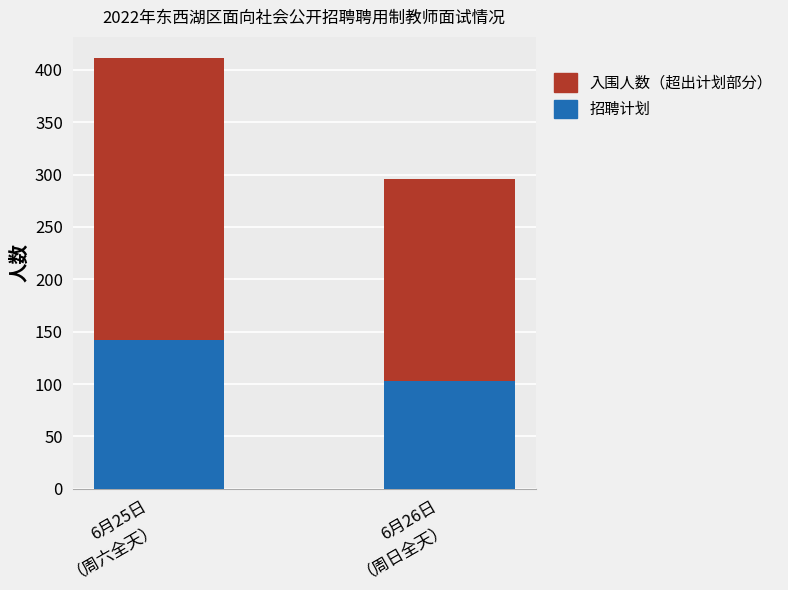

How many data points does each series have?

2